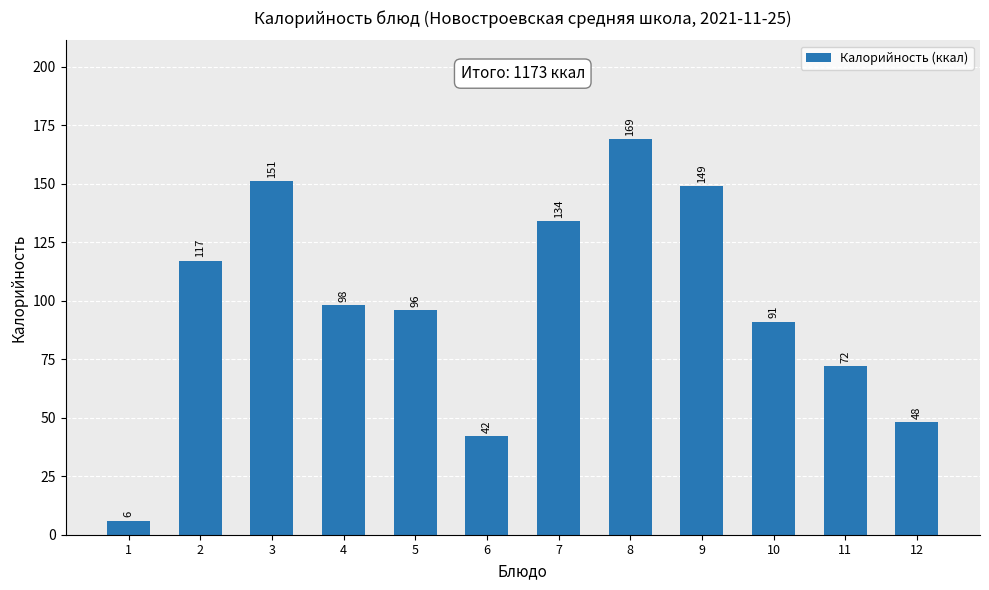

What is the value of the 1st bar from the left?

6